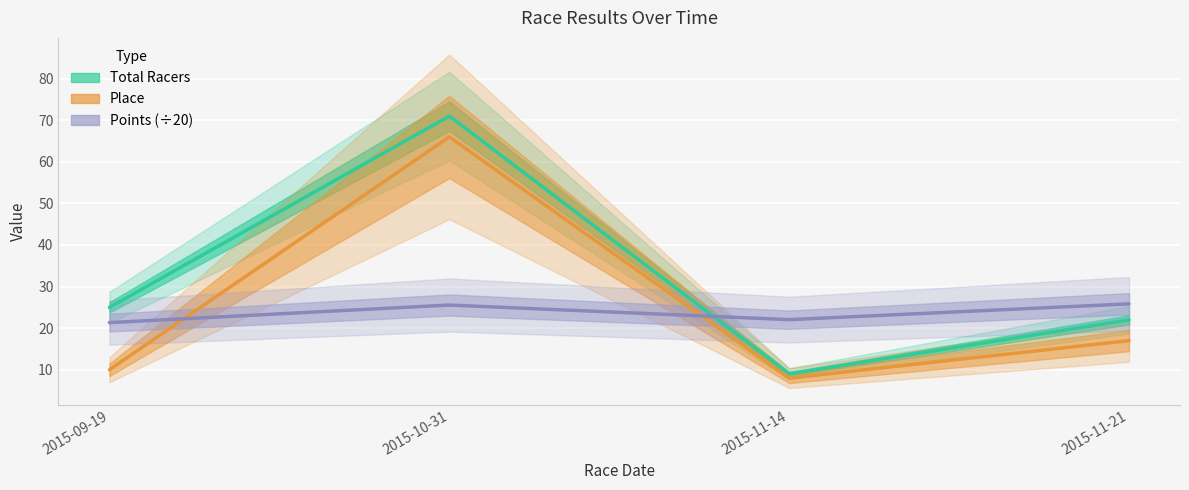

Is it true that Points (÷20) equals 25.8 at 2015-11-21?

True